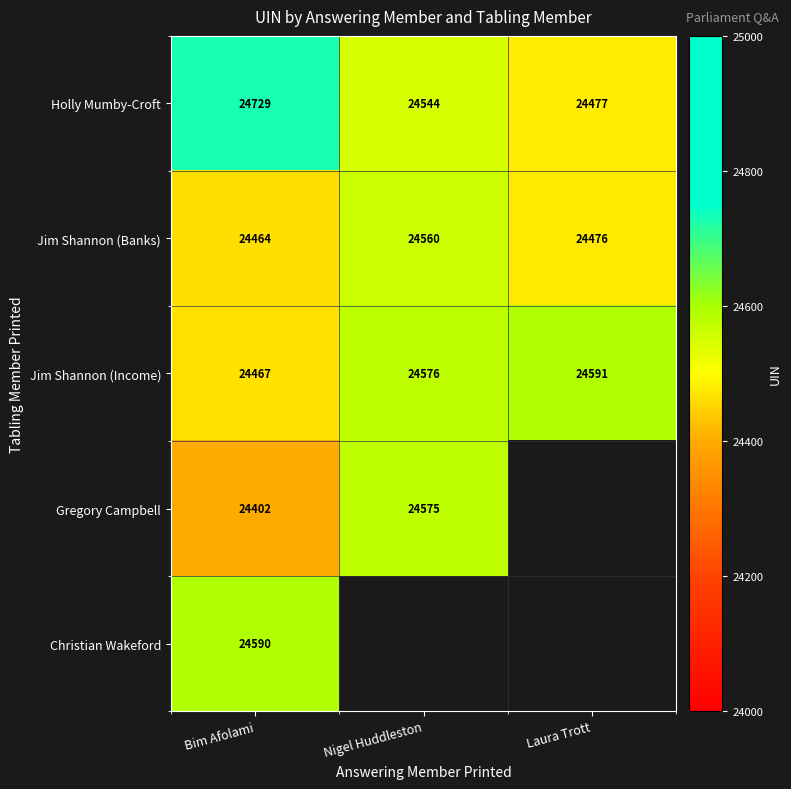

How many Jim Shannon (Banks) values are between 24464 and 24560?

3